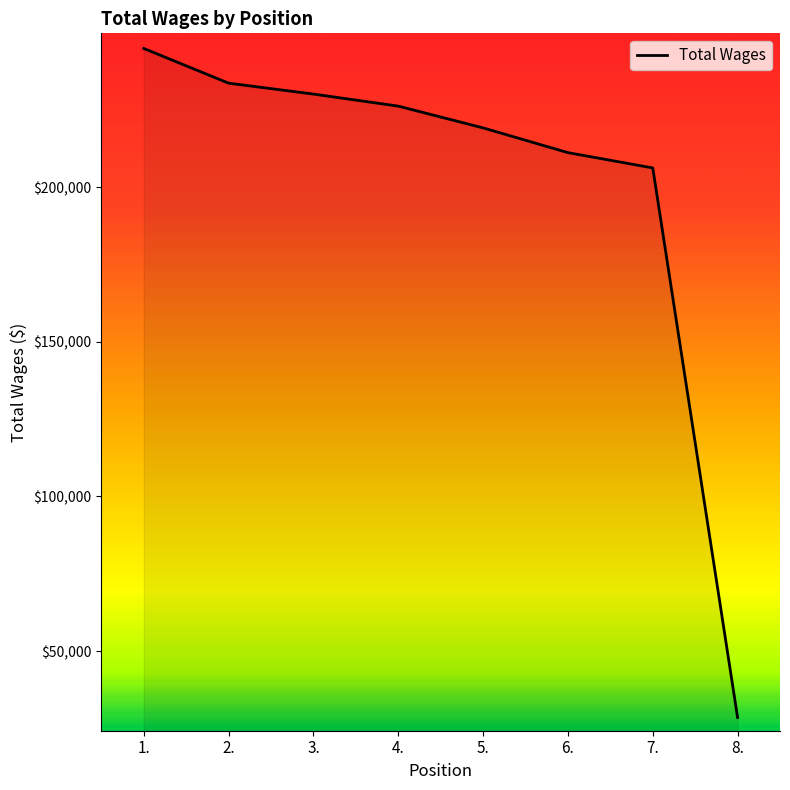

Count the number of data series in this chart.

1